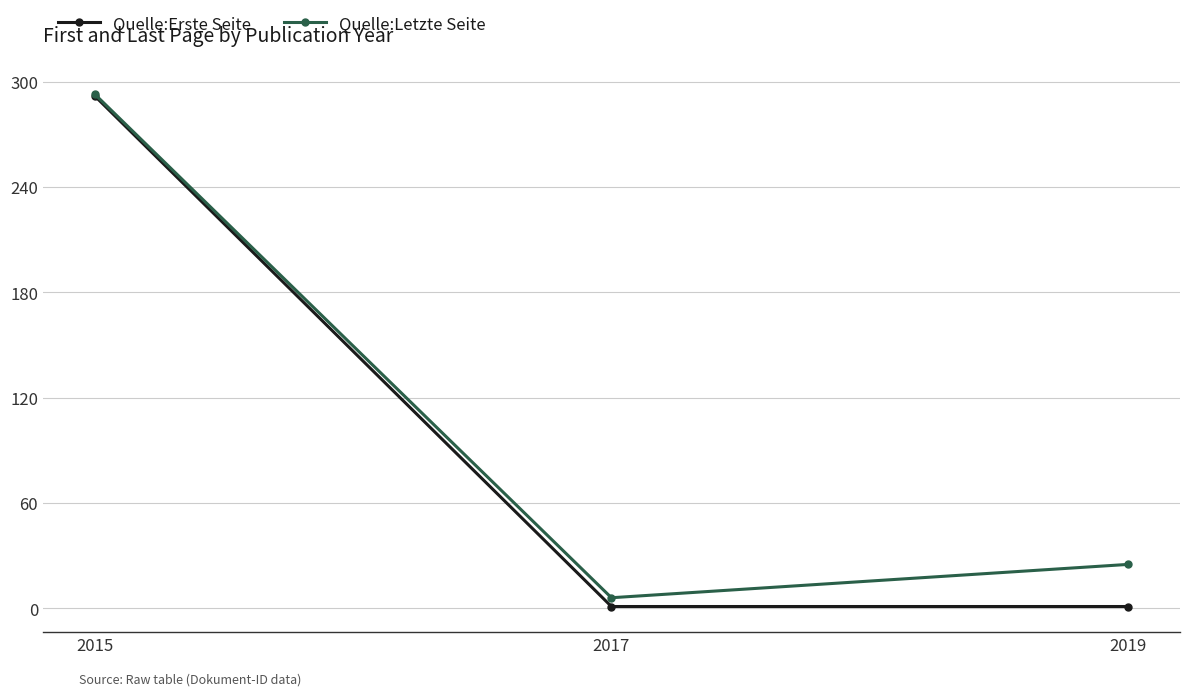

True or false: Quelle:Erste Seite has a value of 1 at 2019.

True